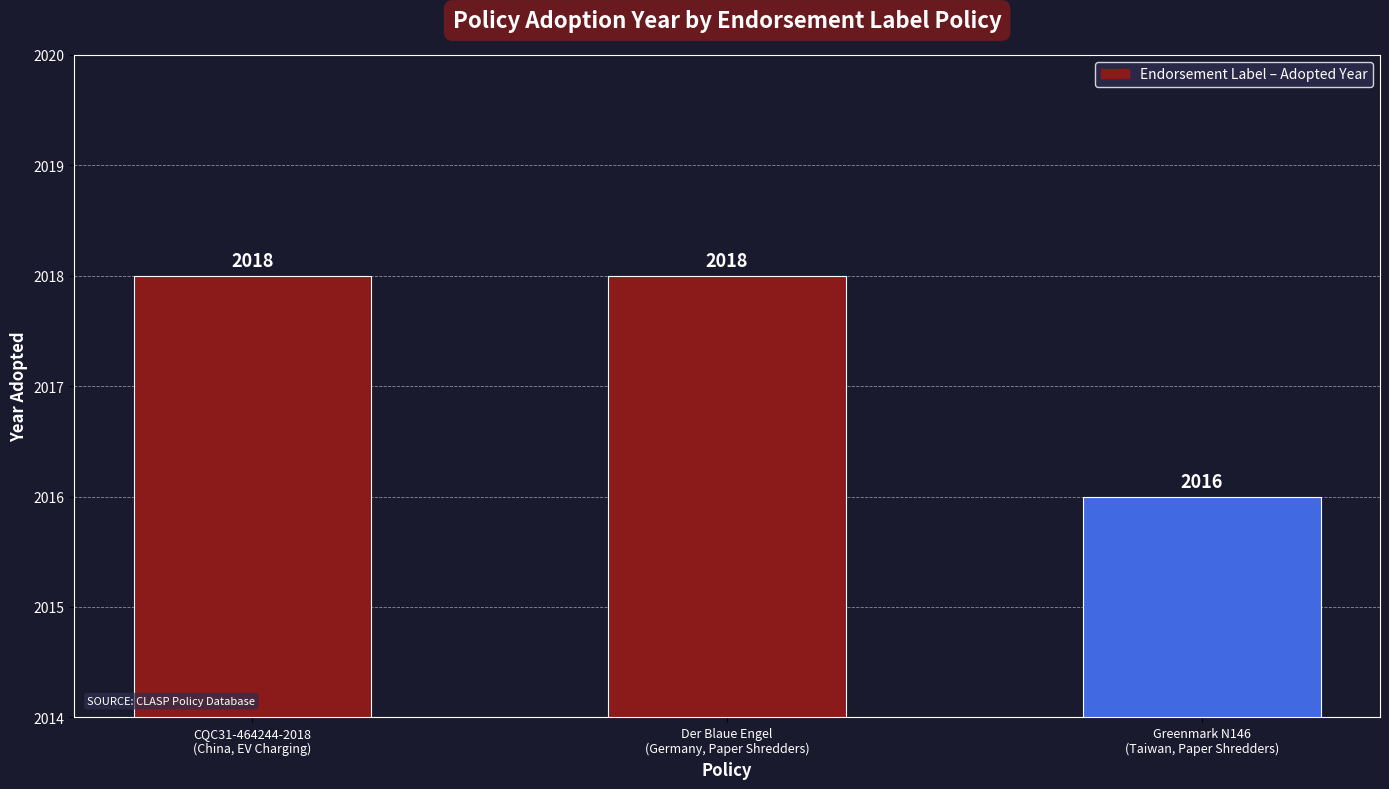

Reading right to left, transcribe all the data shown in this chart.

Greenmark N146
(Taiwan, Paper Shredders)=2016	Der Blaue Engel
(Germany, Paper Shredders)=2018	CQC31-464244-2018
(China, EV Charging)=2018